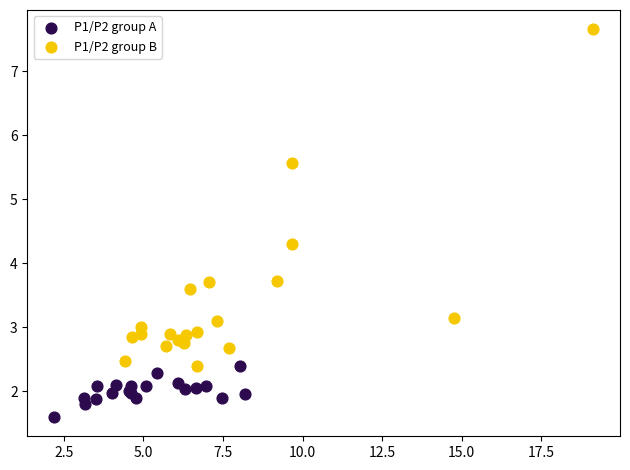

Which series has the widest spread of Y values?

P1/P2 group B